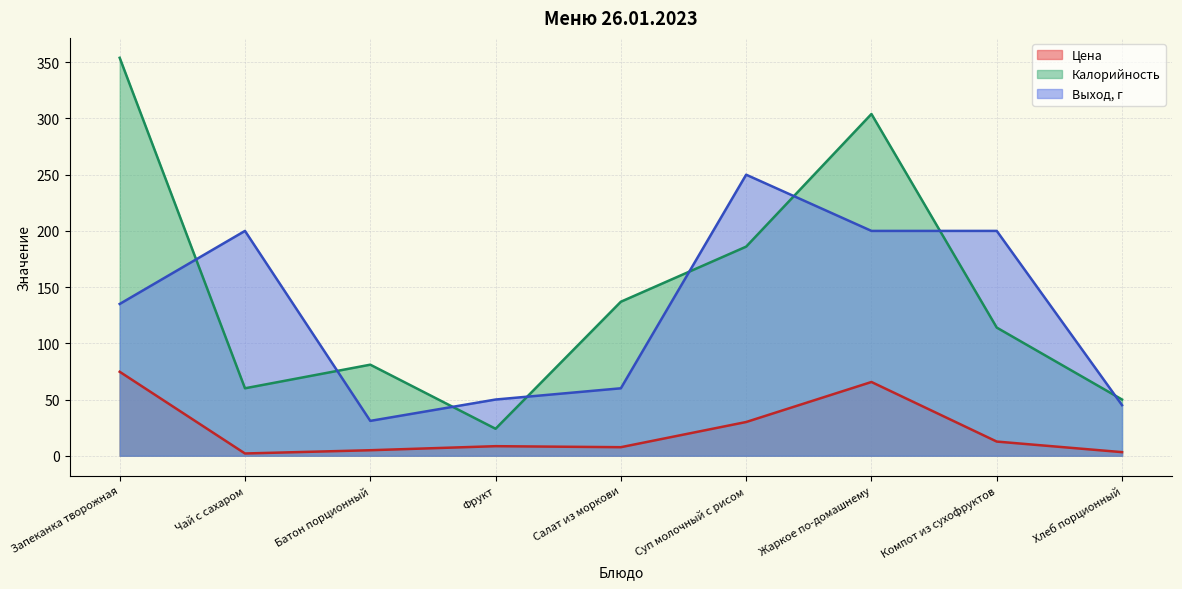

Between Жаркое по-домашнему and Запеканка творожная, which is larger?

Запеканка творожная